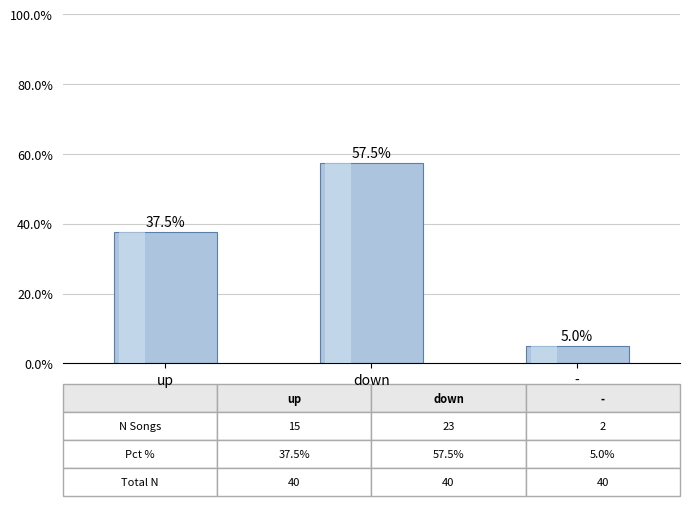

The value at - is 5.0. True or false?

True